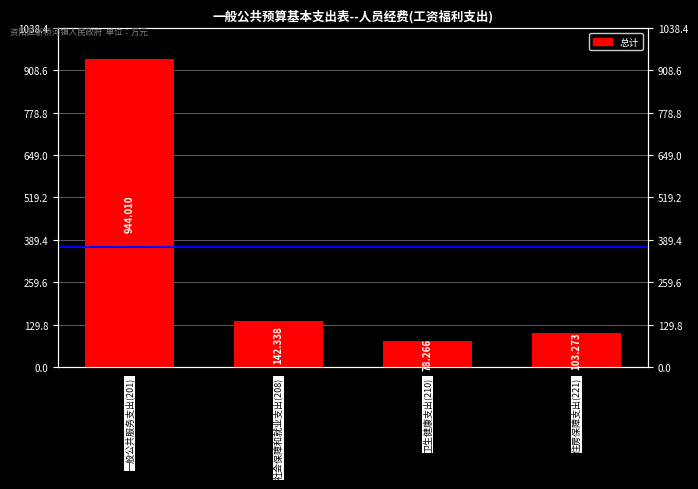

True or false: the data shows 299.1 at 一般公共服务支出(201).

False